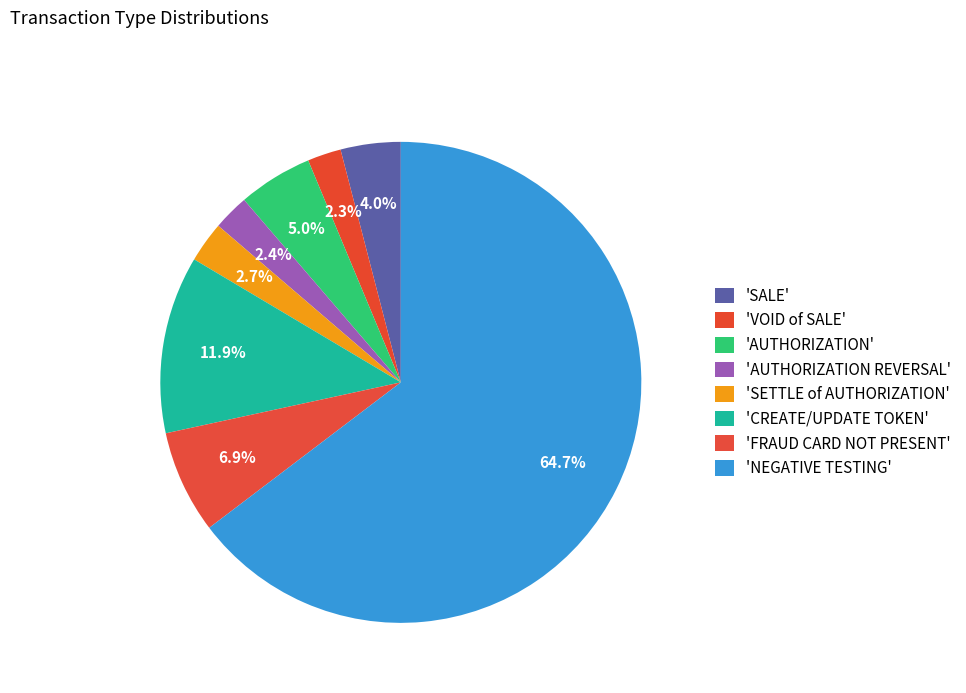

Is there any slice that represents more than half of the pie?

Yes